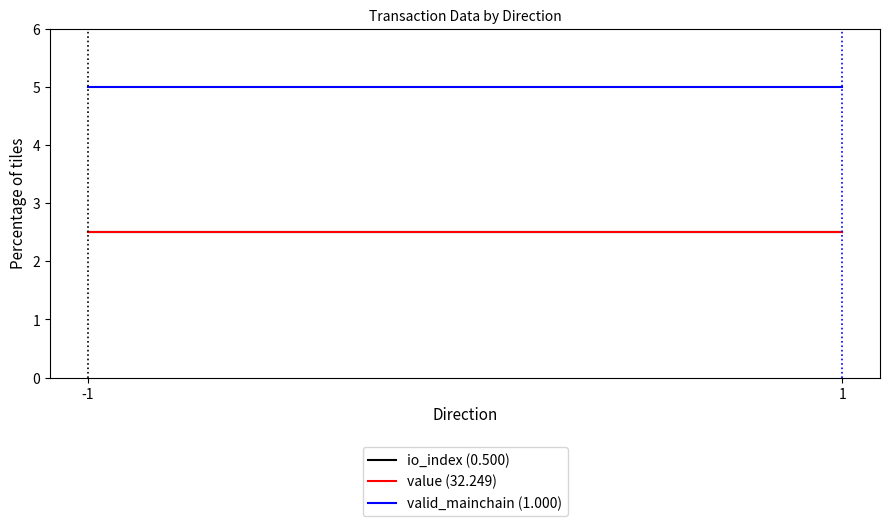

The value of valid_mainchain (1.000) at -1 is 5.0. True or false?

True